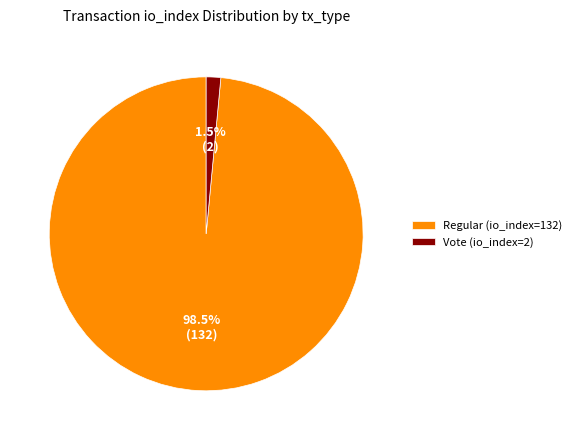

To the nearest percent, what is the difference between the Vote (io_index=2) and Regular (io_index=132) slice percentages?

97%